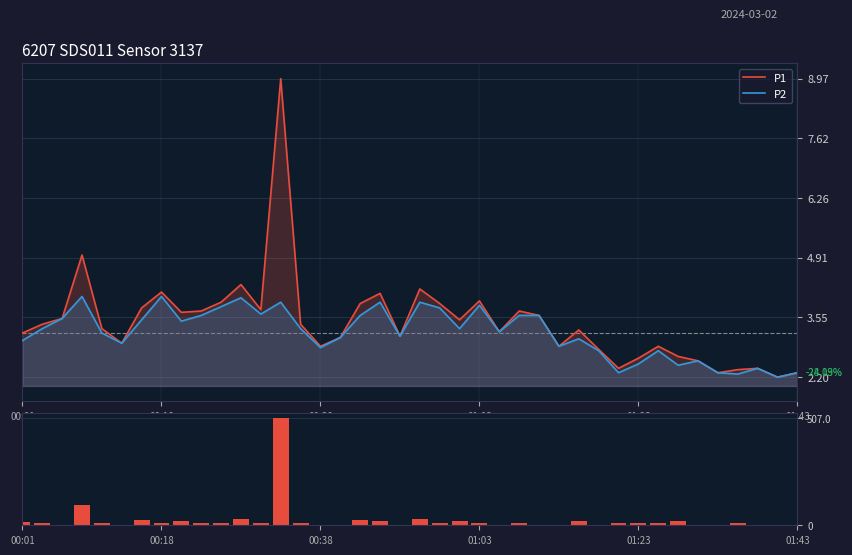

Are the bars grouped side by side (vs. stacked)?

Yes